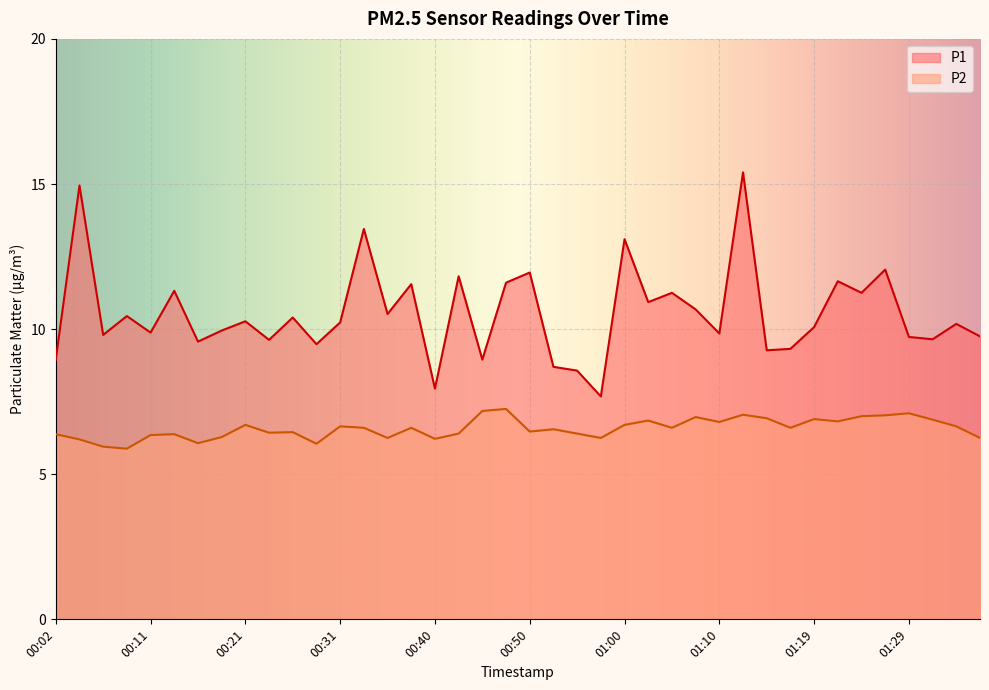

At which category is the sum across all series the highest?

01:12